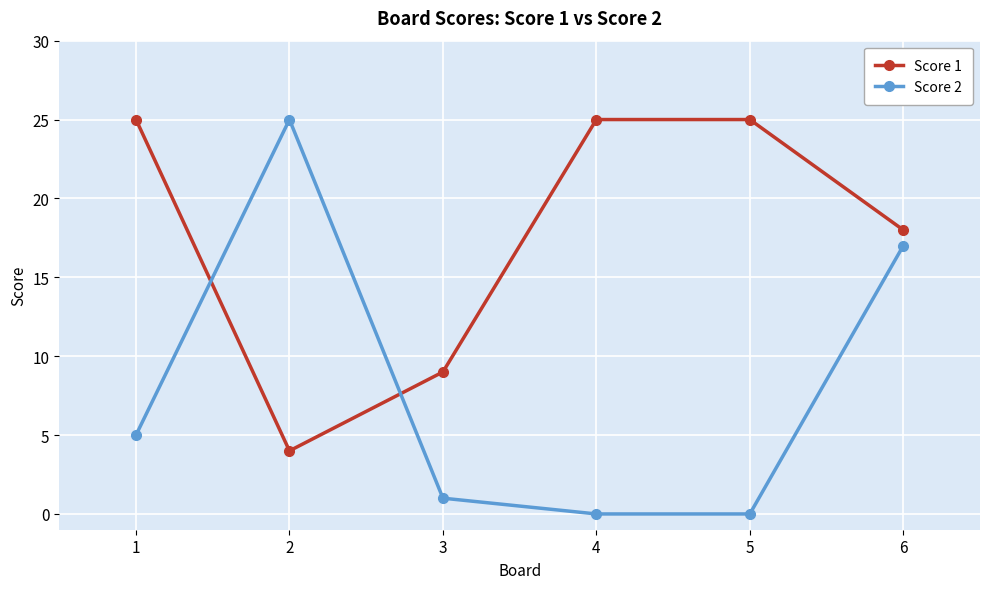

Is the value of Score 1 at 3 greater than the value of Score 2 at 2?

No